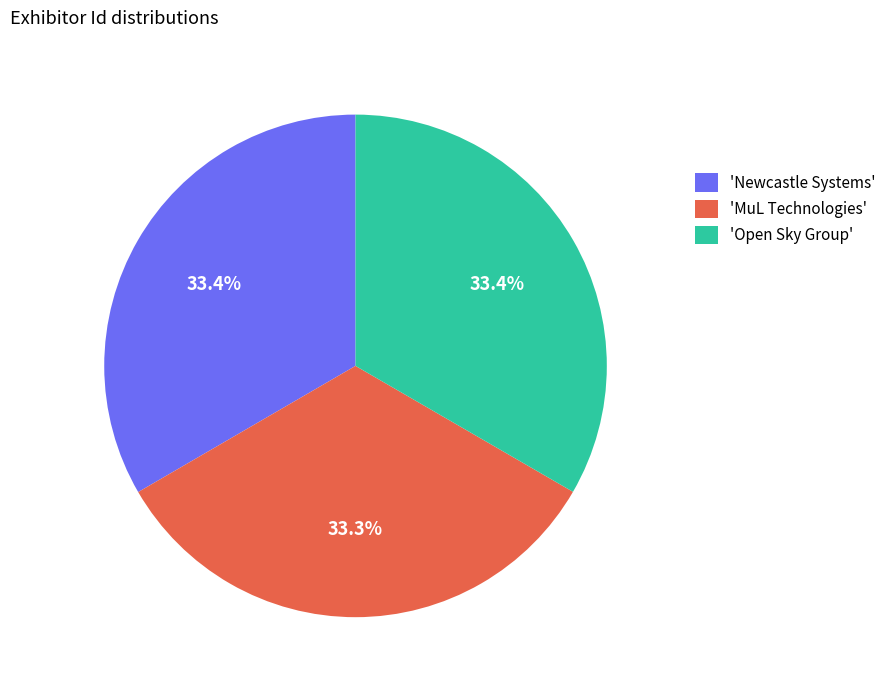

Approximately how many times larger is the value at 'MuL Technologies' compared to 'Open Sky Group'?

1.0